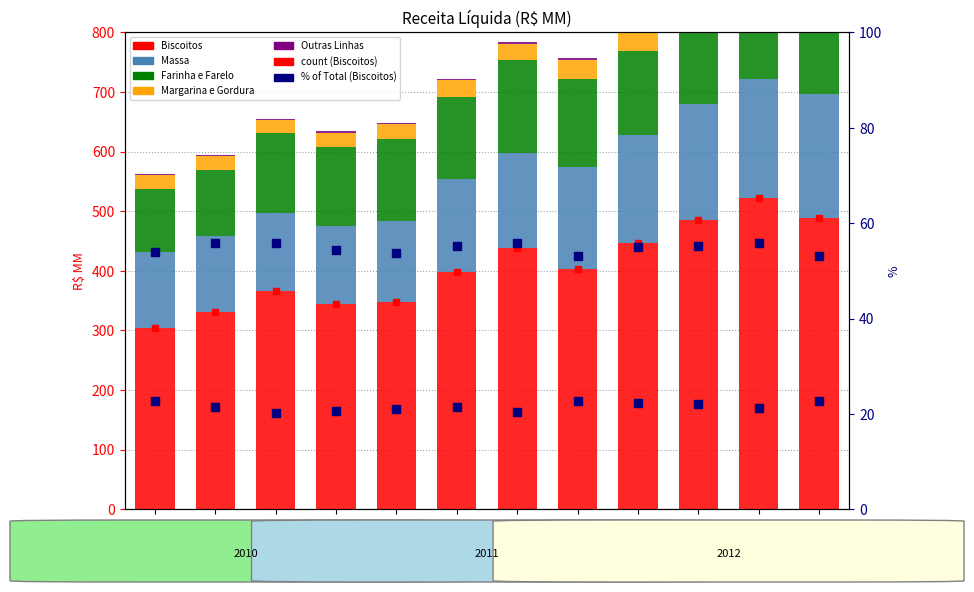

Is the value of Farinha e Farelo at 3T11 greater than the value of Biscoitos at 1T11?

No